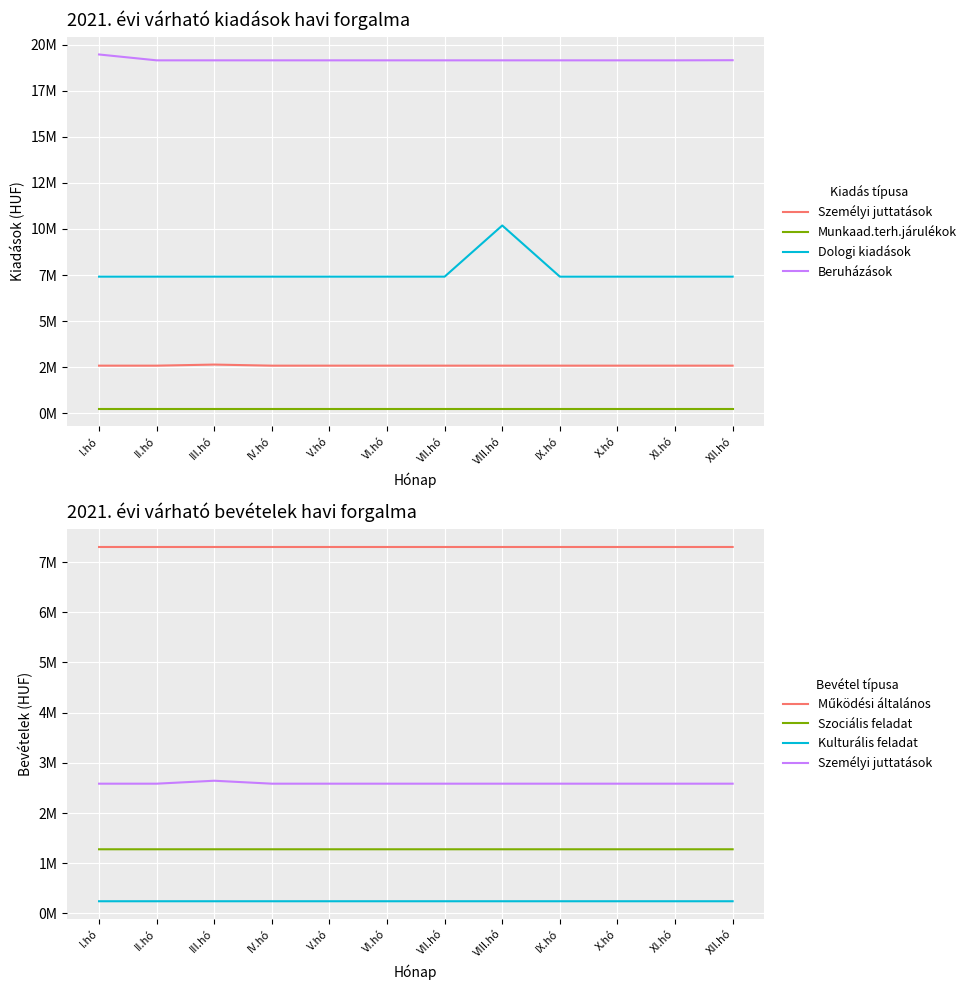

The value of Személyi juttatások at VIII.hó is 985377. True or false?

False